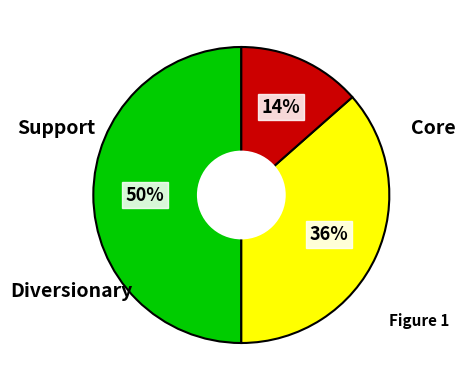

To the nearest percent, what is the difference between the largest and smallest slice percentages?

36%